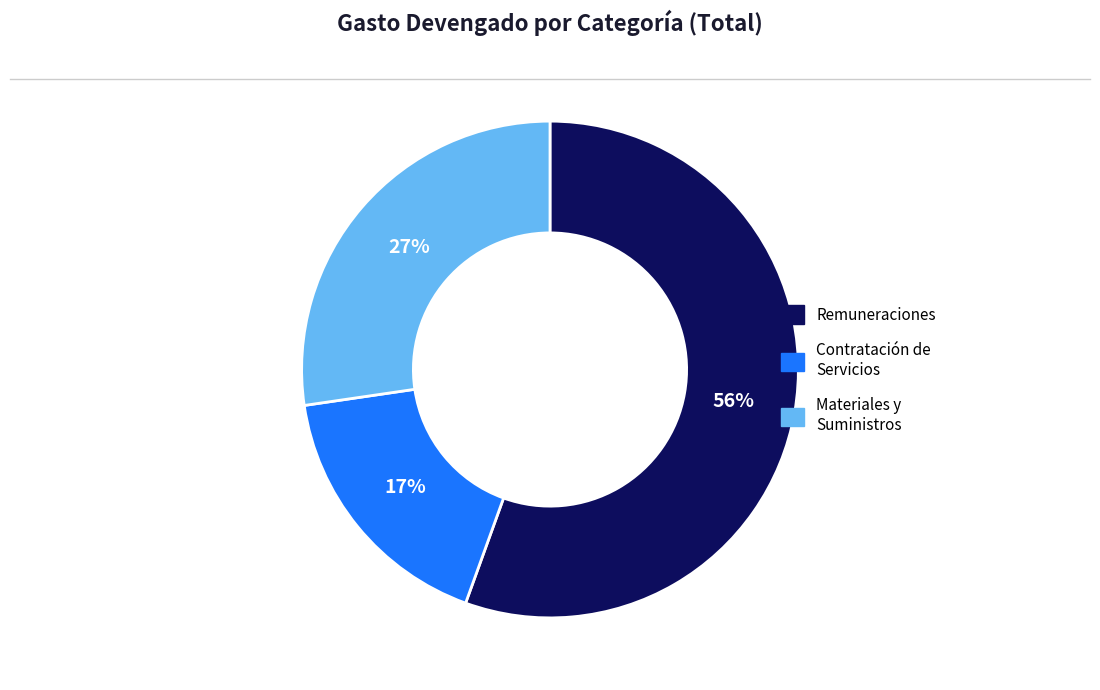

To the nearest percent, what is the average slice percentage?

33%